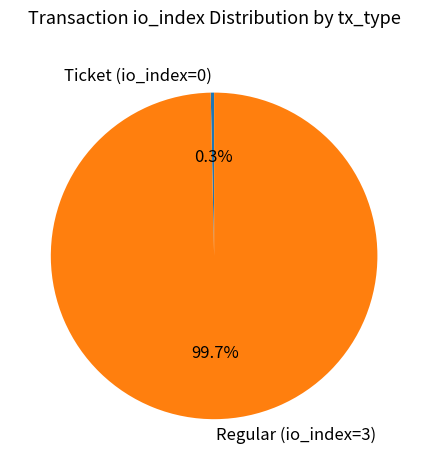

Is there any slice that represents more than half of the pie?

Yes